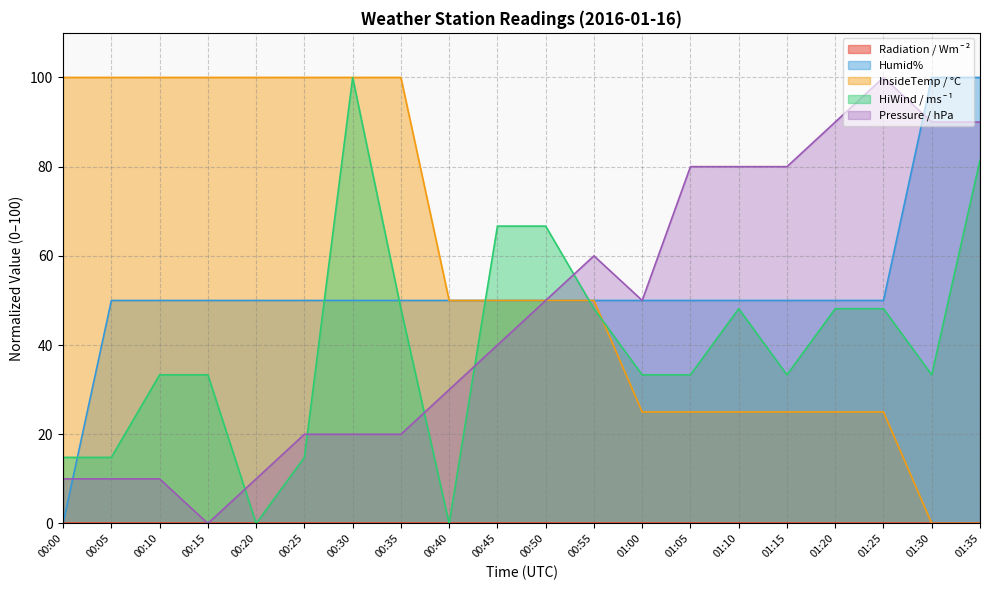

True or false: Humid% has more than 0 interior local peaks.

False